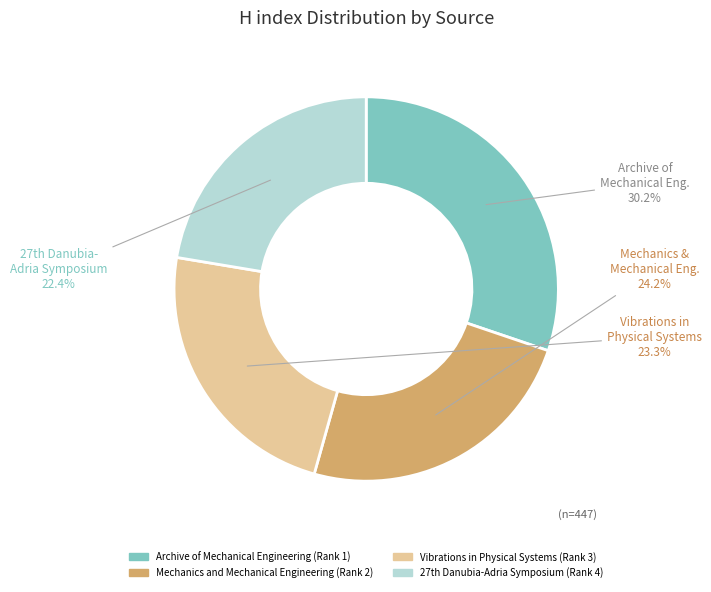

True or false: Mechanics and Mechanical Engineering (Rank 2) accounts for 24% of the total.

True